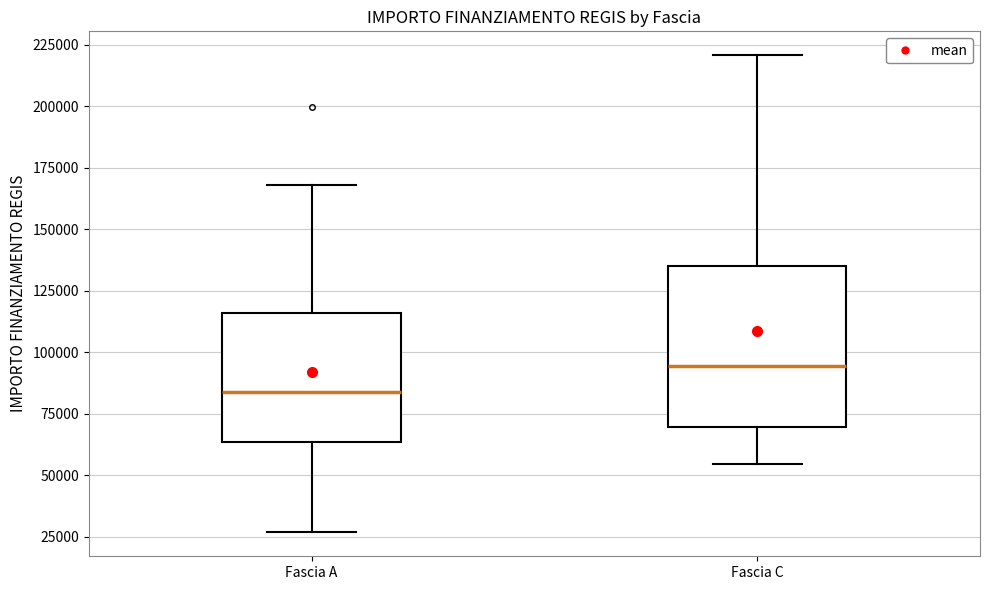

Which box has the highest median line?

Fascia C